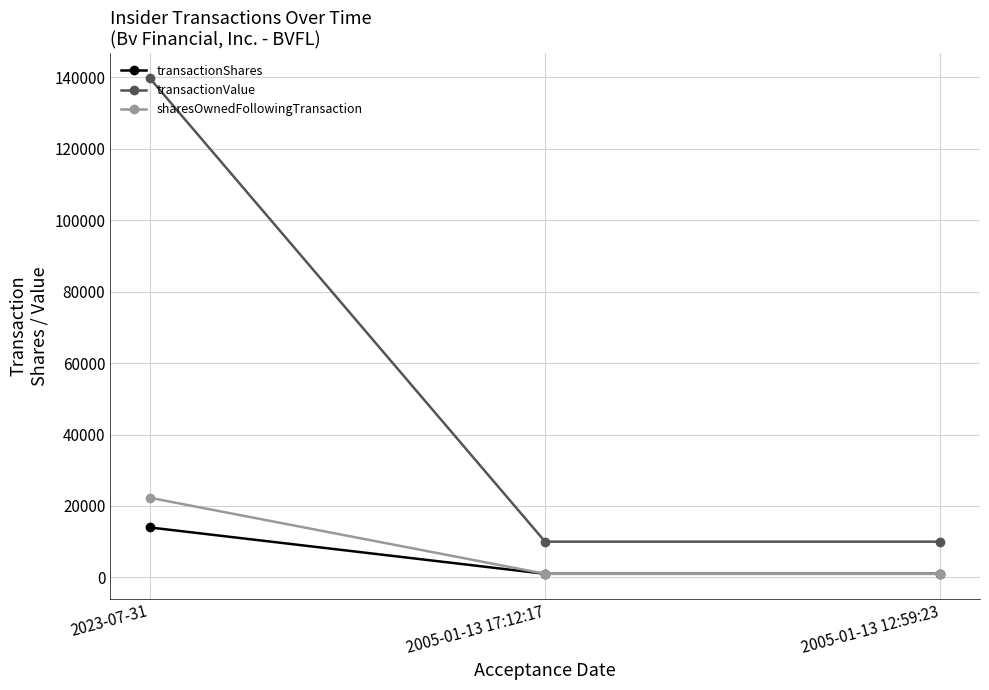

Which series has the widest spread of values?

transactionValue